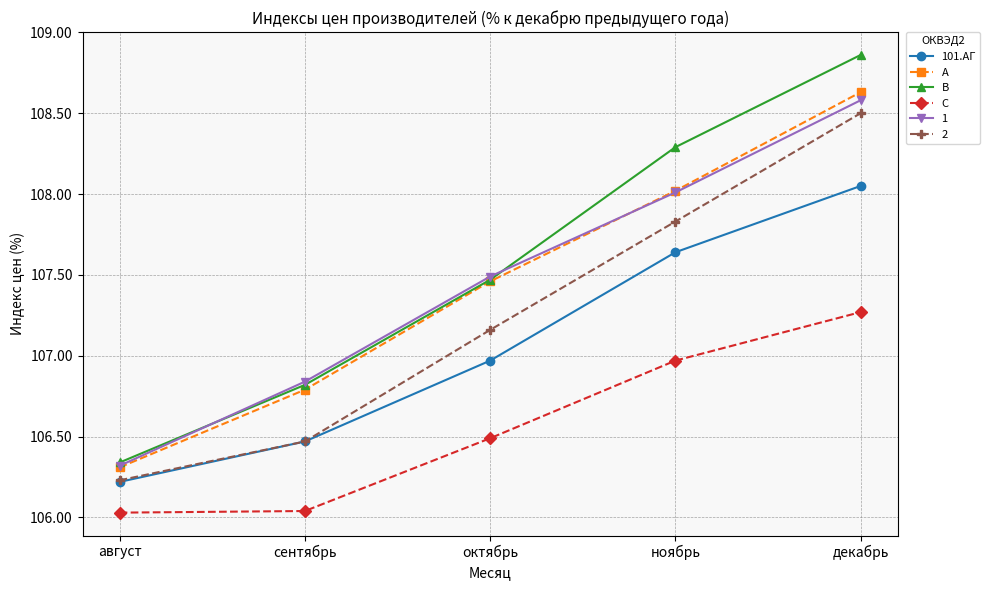

At how many categories does at least one series exceed 107?

3